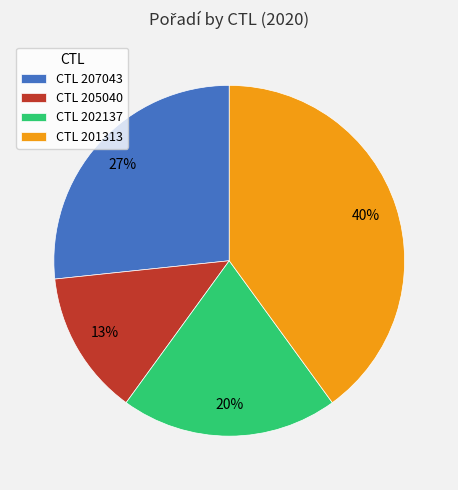

What is the ratio of the value at CTL 205040 to the value at CTL 202137?

0.7